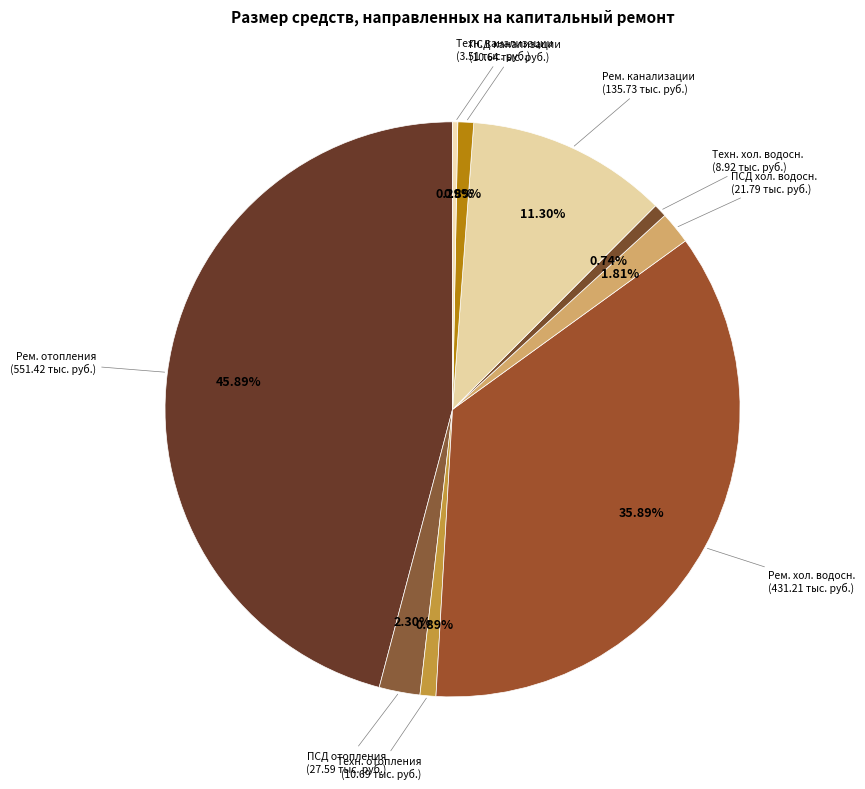

Rank the categories by value from highest to lowest.

Ремонт систем отопления и теплоснабжения, Ремонт систем холодного водоснабжения, Ремонт систем канализации и водоотведения, ПСД на ремонт систем отопления и теплоснабжения, ПСД на ремонт систем холодного водоснабжения, Технадзор на ремонт систем отопления и теплоснабжения, ПСД на ремонт систем канализации и водоотведения, Технадзор на ремонт систем холодного водоснабжения, Технадзор на ремонт систем канализации и водоотведения